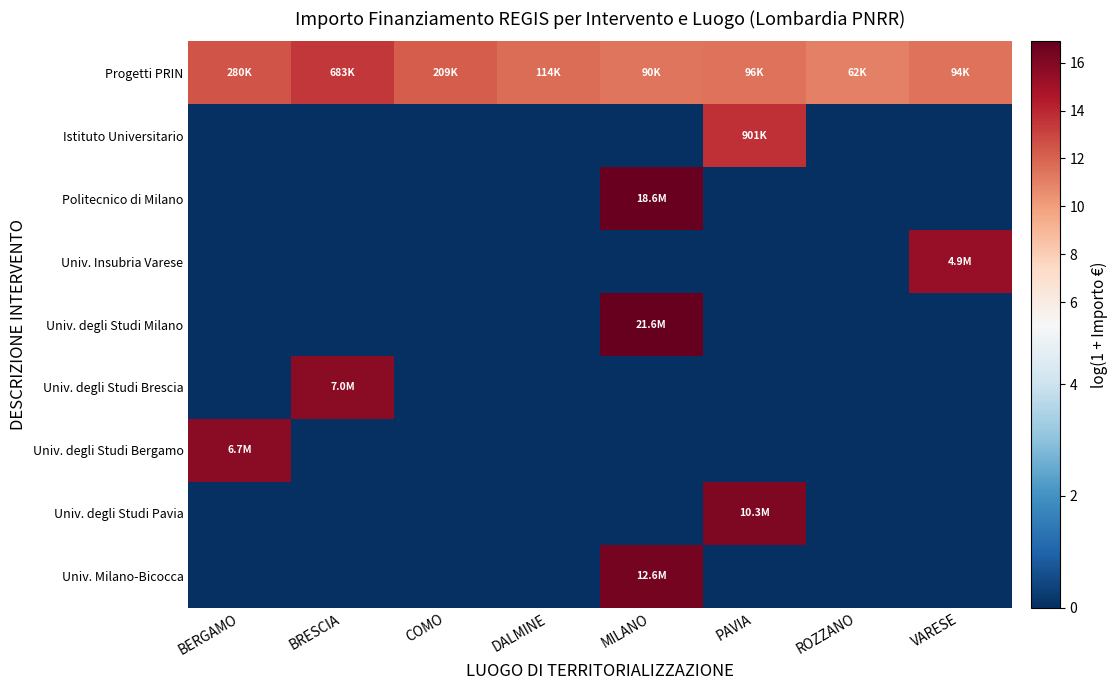

What is the spread (max minus min) of values at VARESE?

15.4